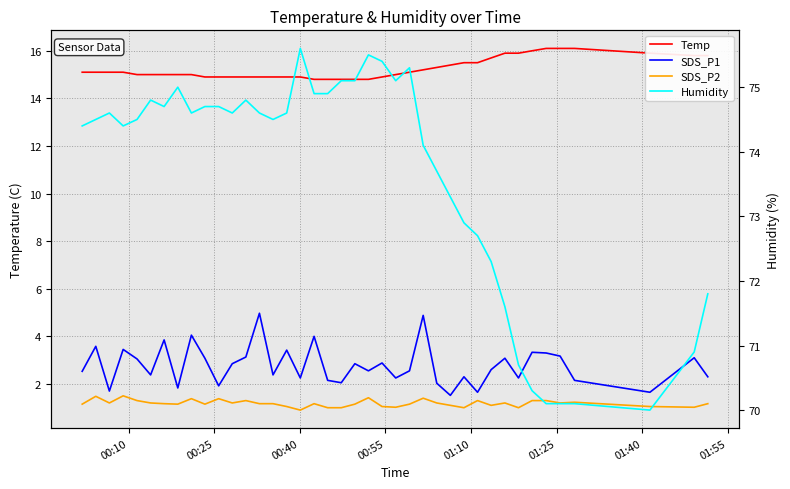

True or false: SDS_P1 has a value of 0.4 at 01:55.

False